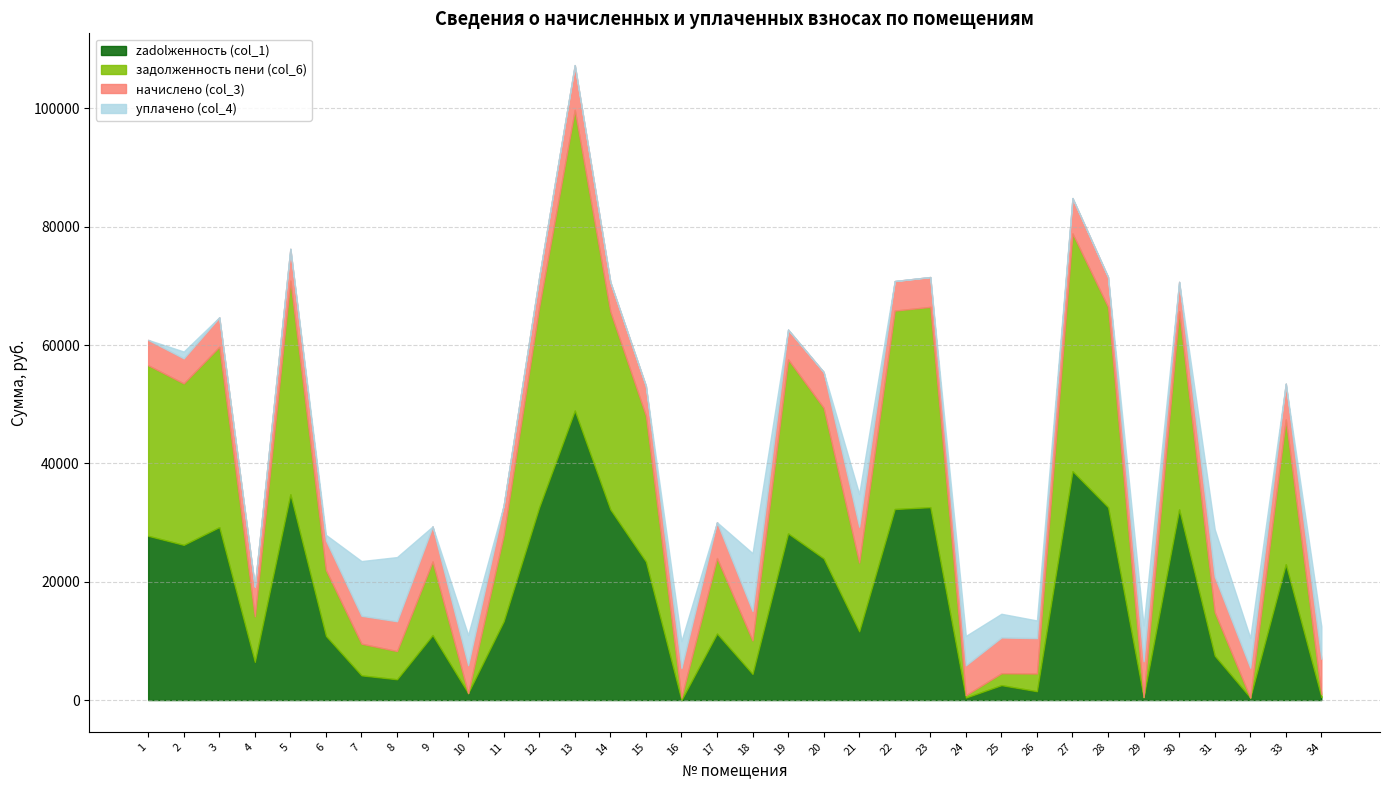

Is the value of zadolженность (col_1) at 23 greater than the value of задолженность пени (col_6) at 22?

No